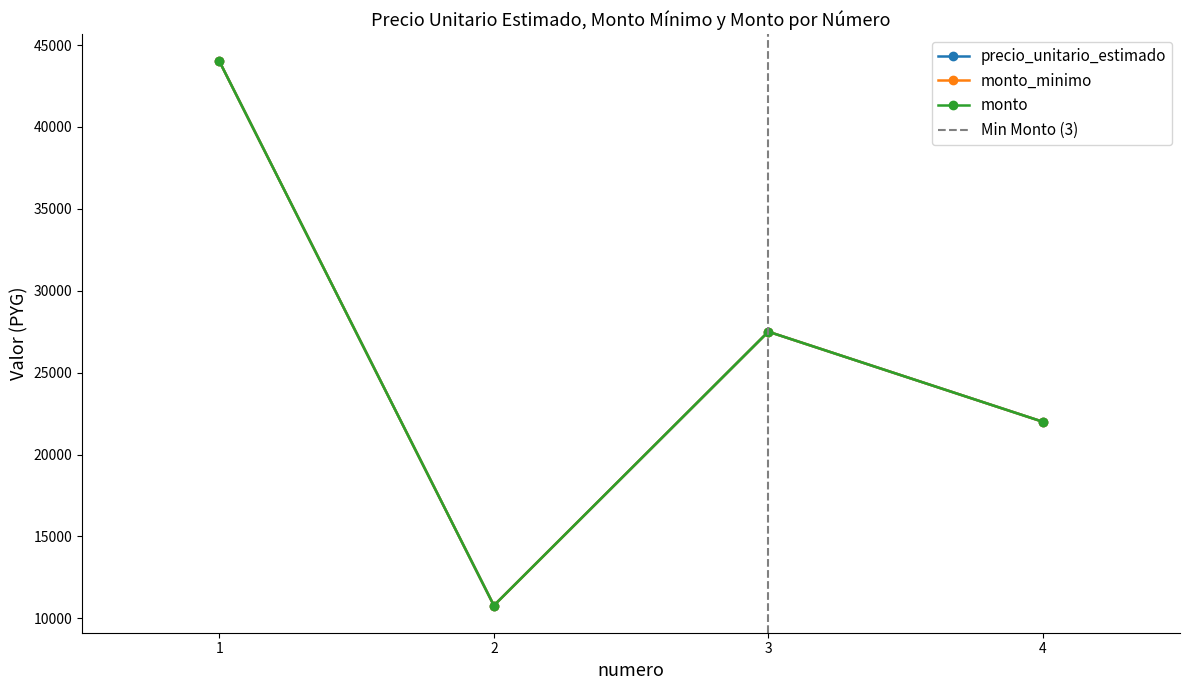

True or false: monto_minimo and precio_unitario_estimado cross at least once.

False